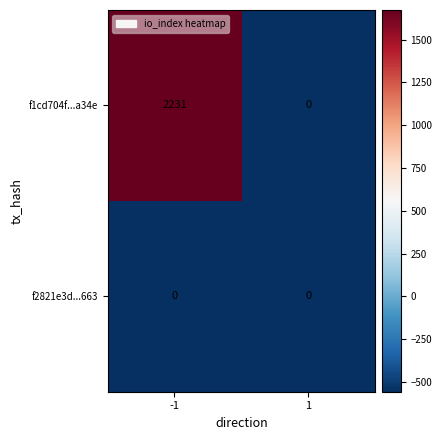

Reading left to right, list all the values displayed in this chart.

f1cd704f...a34e: -1=2231	1=0
f2821e3d...663: -1=0	1=0